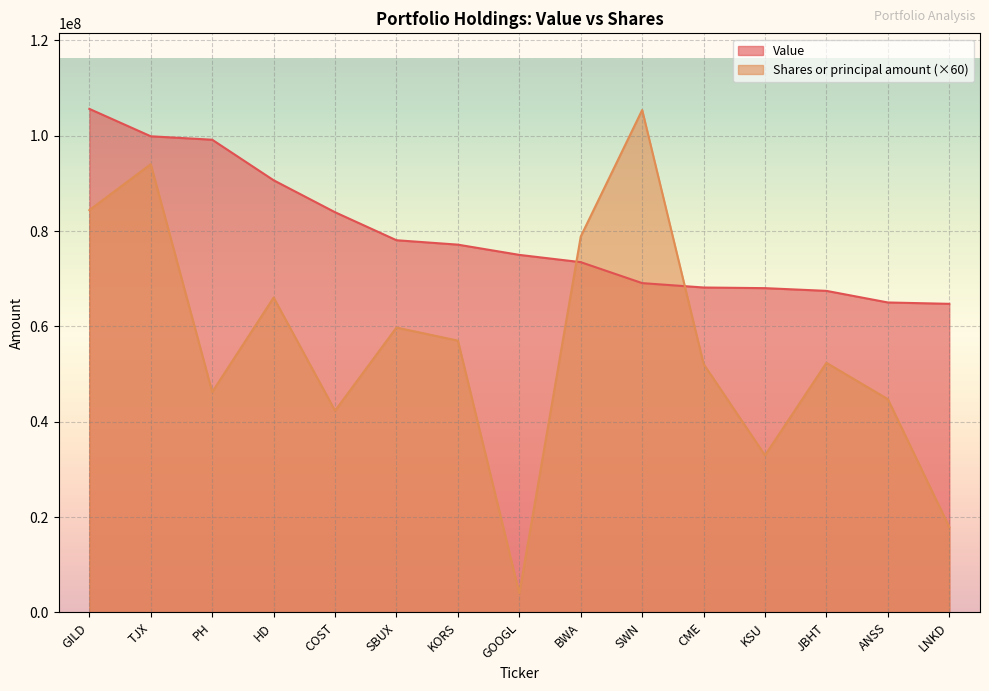

At which label is Value closest to 85199500?

COST